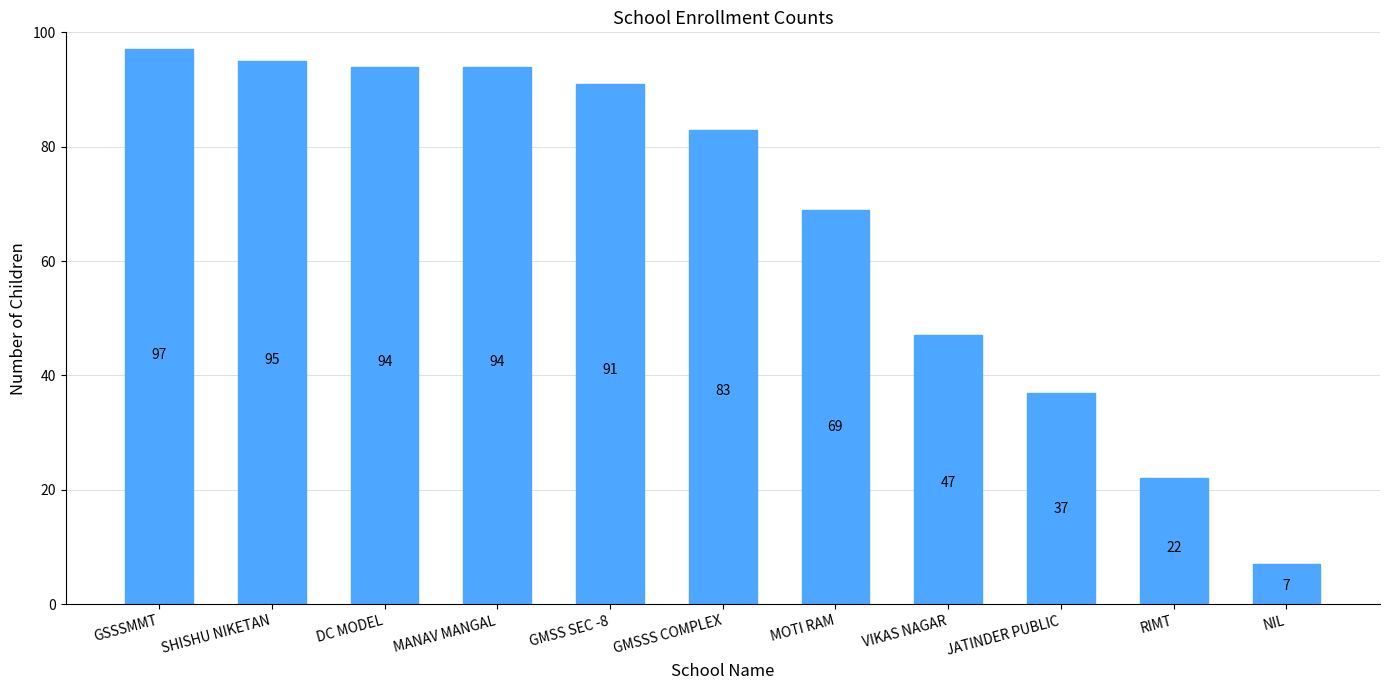

What is the difference between the second highest and second lowest values?

73